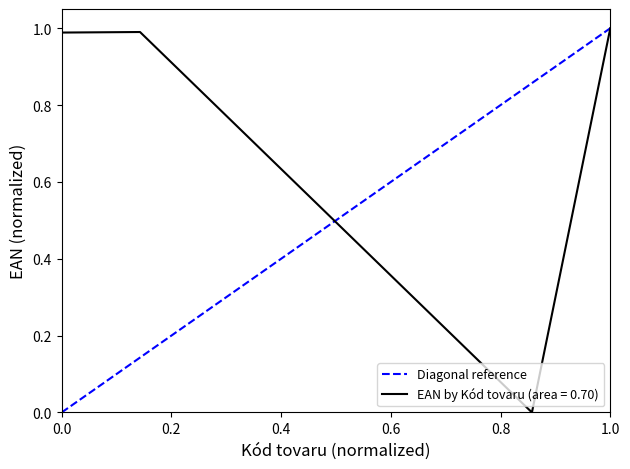

Is it true that EAN by Kód tovaru (area = 0.70) equals 1.4 at 0.0?

False